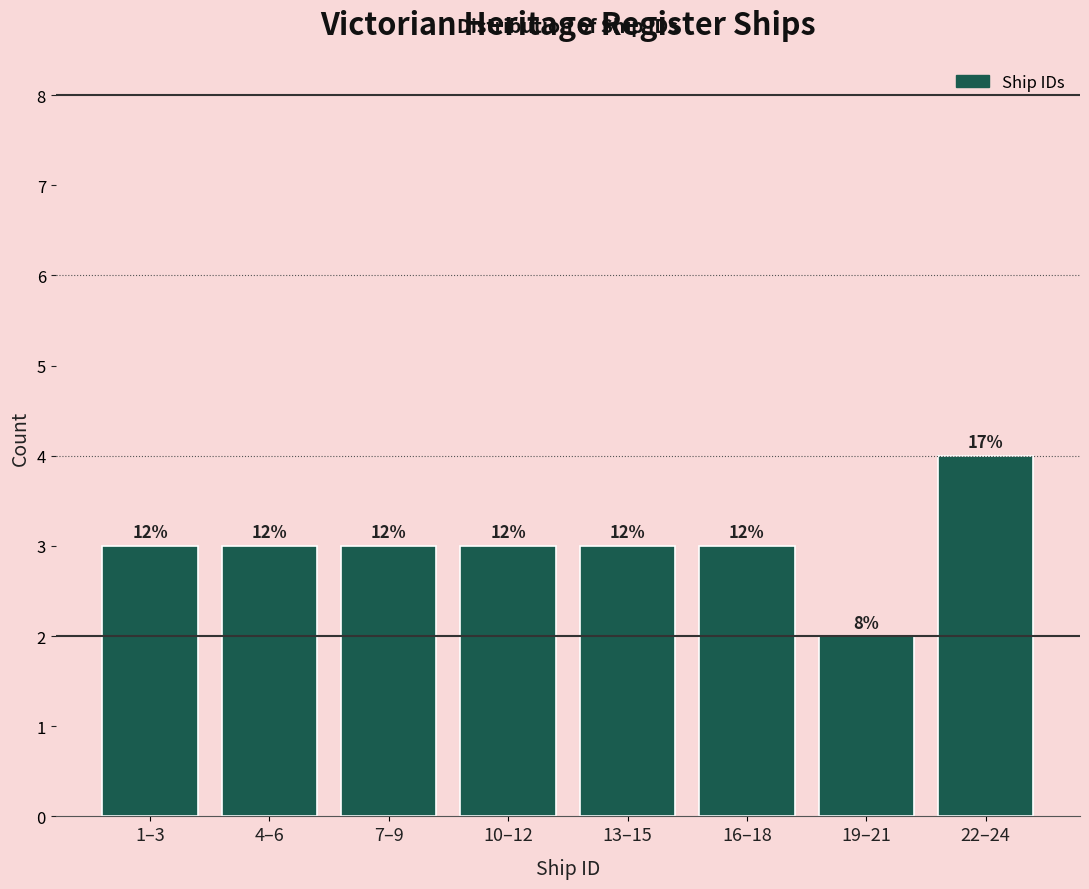

Does the chart contain any negative values?

No